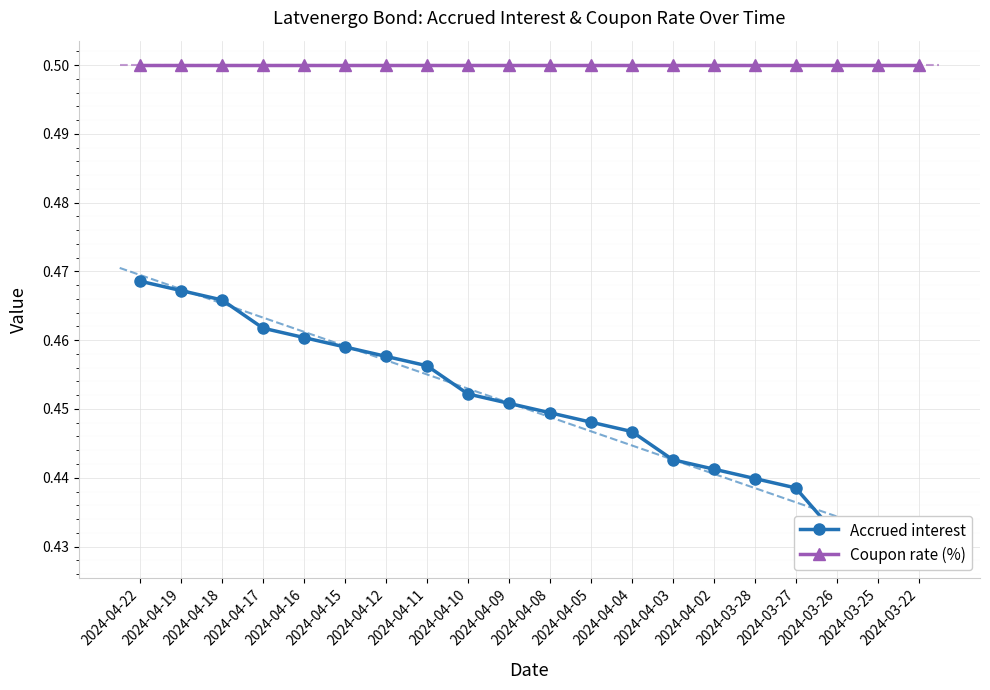

Reading left to right, extract all data points from this chart.

Accrued interest: 2024-04-22=0.5	2024-04-19=0.5	2024-04-18=0.5	2024-04-17=0.5	2024-04-16=0.5	2024-04-15=0.5	2024-04-12=0.5	2024-04-11=0.5	2024-04-10=0.5	2024-04-09=0.5	2024-04-08=0.4	2024-04-05=0.4	2024-04-04=0.4	2024-04-03=0.4	2024-04-02=0.4	2024-03-28=0.4	2024-03-27=0.4	2024-03-26=0.4	2024-03-25=0.4	2024-03-22=0.4
Coupon rate (%): 2024-04-22=0.5	2024-04-19=0.5	2024-04-18=0.5	2024-04-17=0.5	2024-04-16=0.5	2024-04-15=0.5	2024-04-12=0.5	2024-04-11=0.5	2024-04-10=0.5	2024-04-09=0.5	2024-04-08=0.5	2024-04-05=0.5	2024-04-04=0.5	2024-04-03=0.5	2024-04-02=0.5	2024-03-28=0.5	2024-03-27=0.5	2024-03-26=0.5	2024-03-25=0.5	2024-03-22=0.5